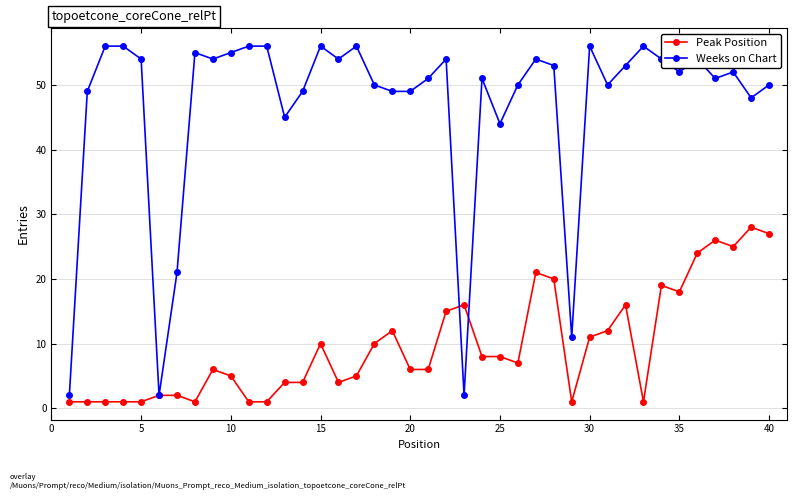

Rank the series by their average value, from lowest to highest.

Peak Position, Weeks on Chart